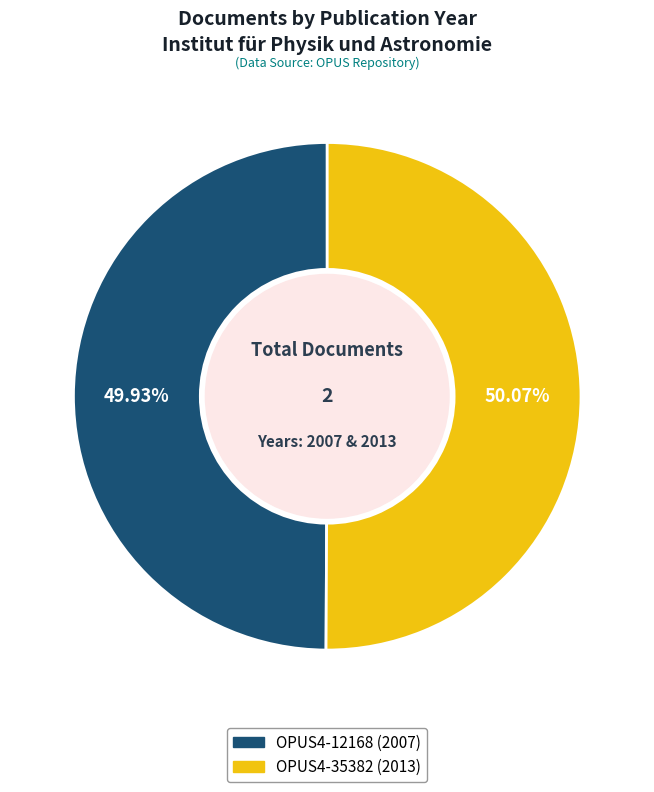

Is there a majority slice in this chart?

Yes